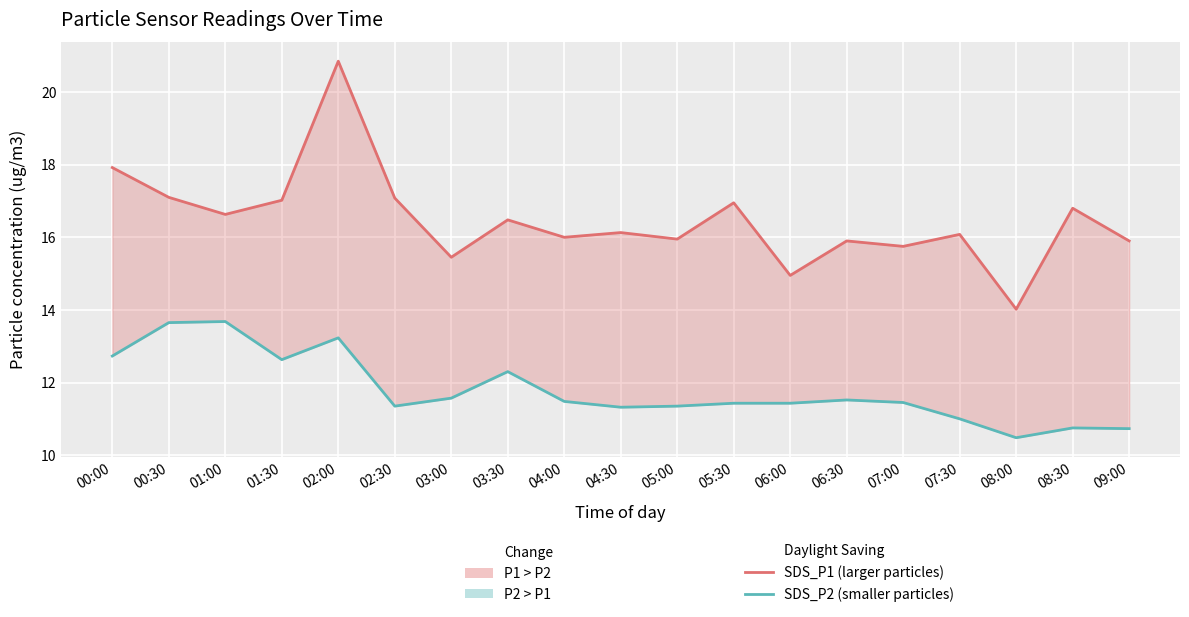

True or false: SDS_P1 (larger particles) and SDS_P2 (smaller particles) cross at least once.

False